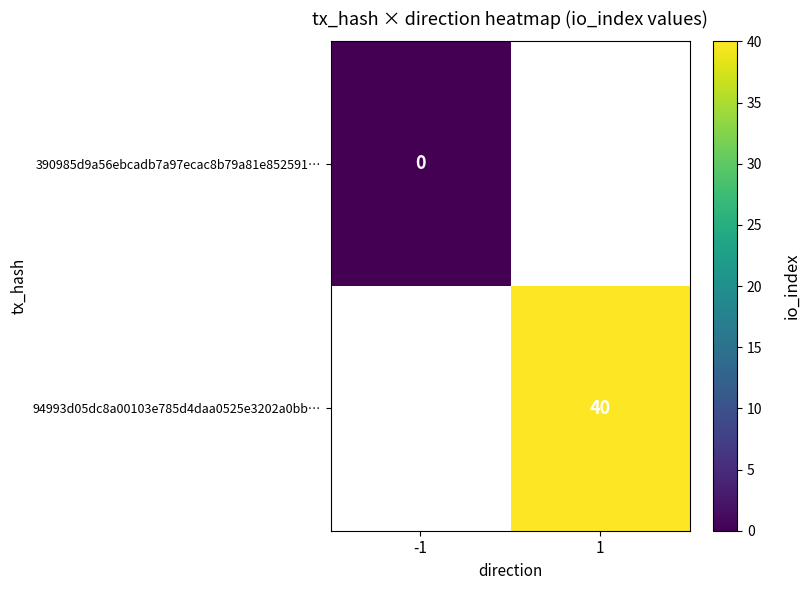

Is it true that 94993d05dc8a00103e785d4daa0525e3202a0bb… equals 40 at 1?

True